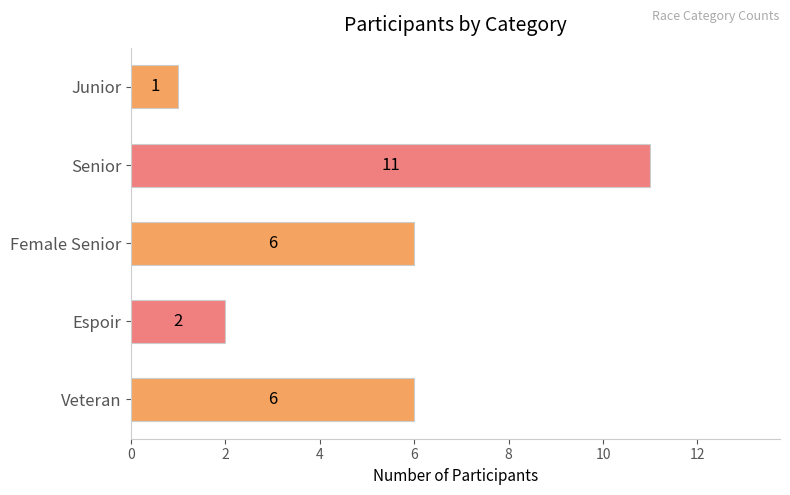

Reading bottom to top, what are all the values shown in this chart?

6	2	6	11	1